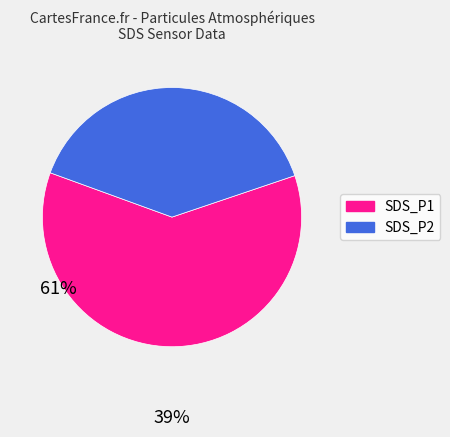

Which category accounts for the majority?

SDS_P1